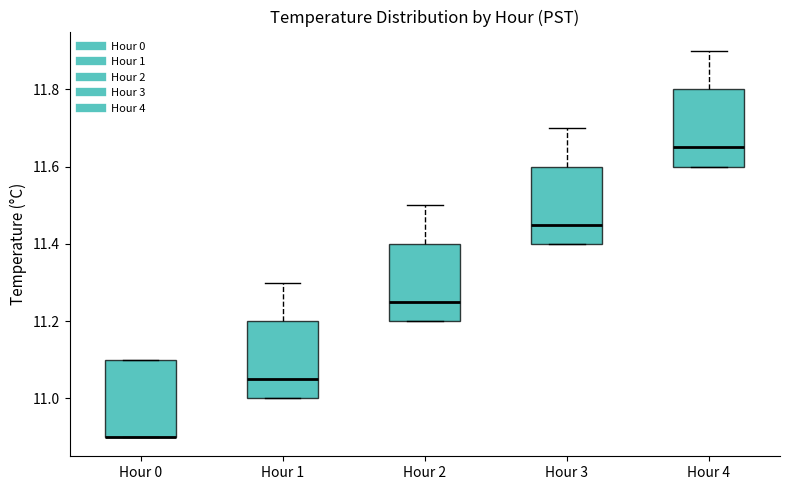

Where does the upper whisker of the box for Hour 2 end on the y-axis? The values are not printed on the chart, so give them approximately, as read against the axis.

11.50